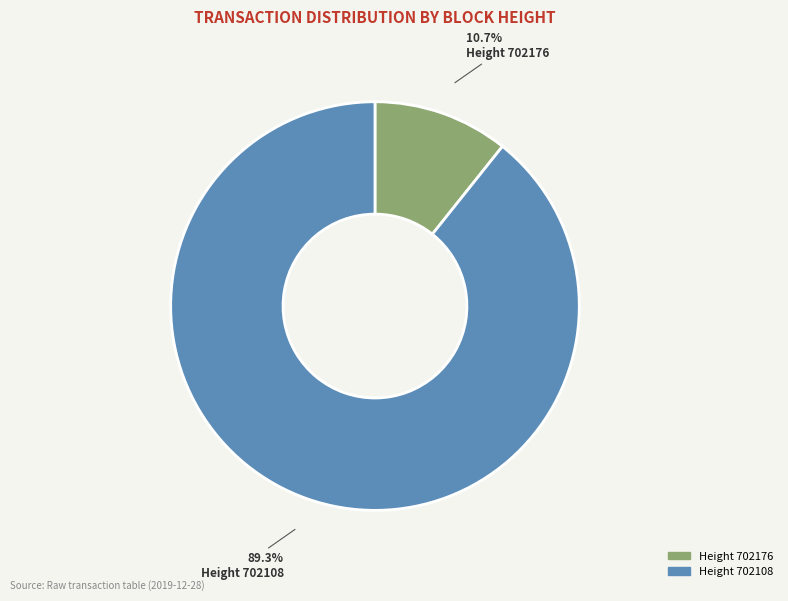

Is there a majority slice in this chart?

Yes